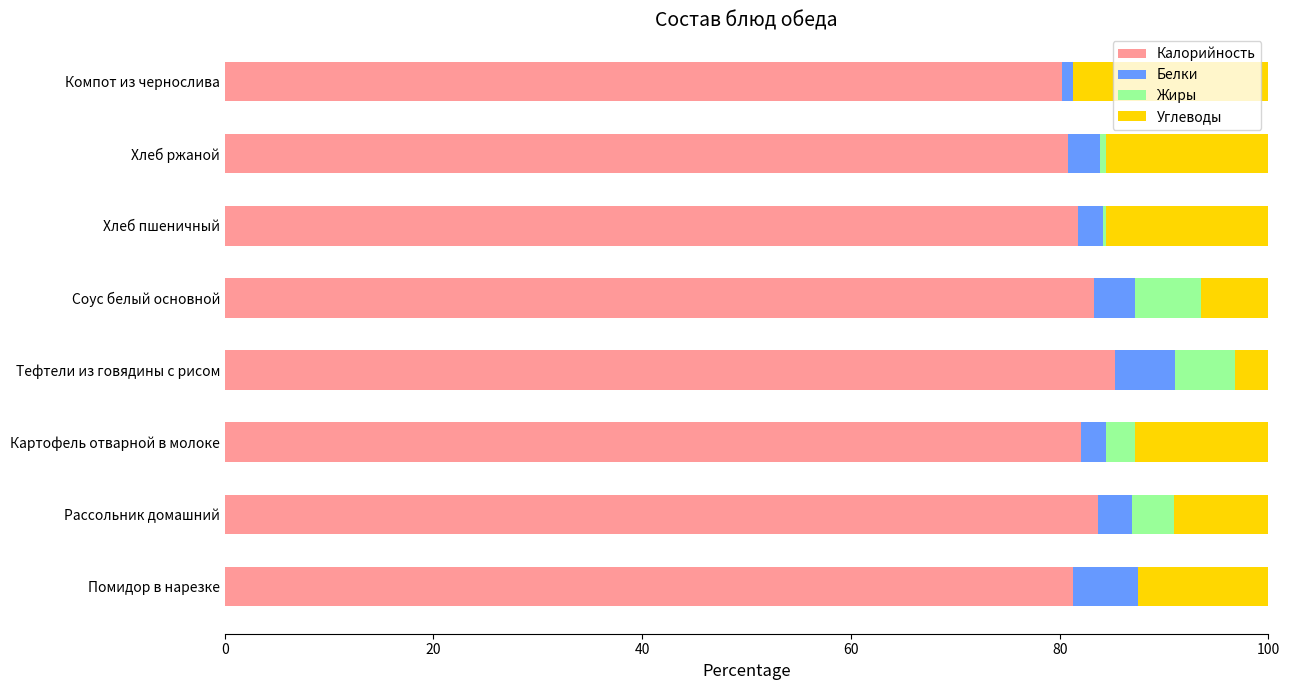

The Калорийность series shows 81.2 at Помидор в нарезке. True or false?

True